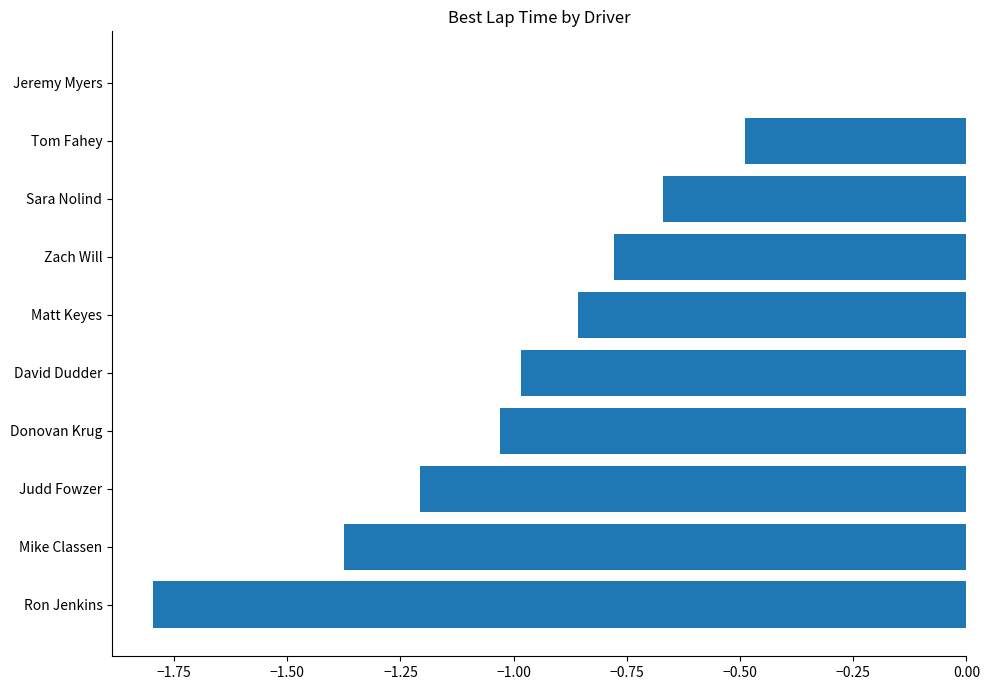

Between Ron Jenkins and Jeremy Myers, which is larger?

Jeremy Myers